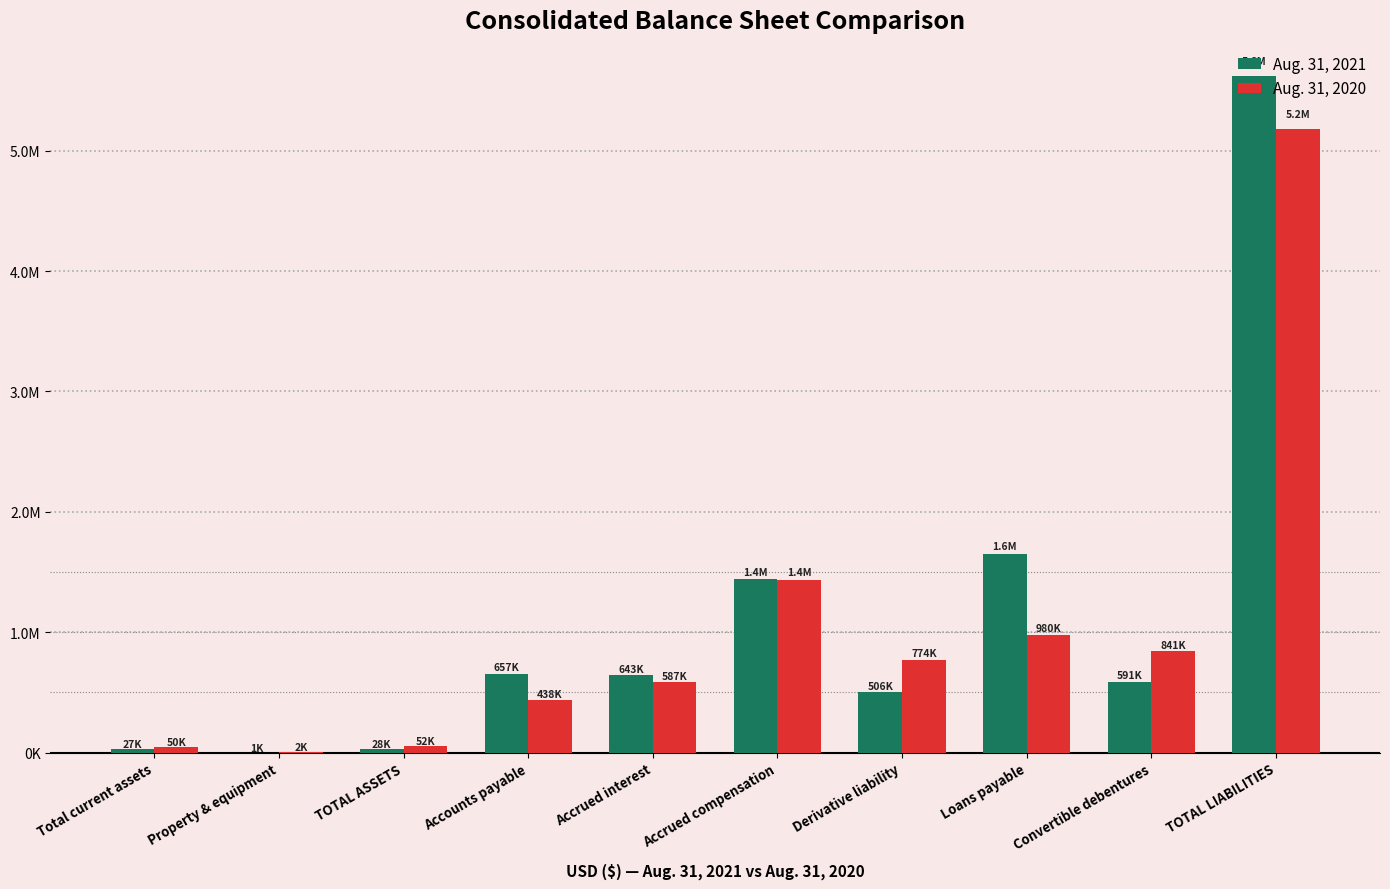

What are all the series names shown in the legend?

Aug. 31, 2021, Aug. 31, 2020